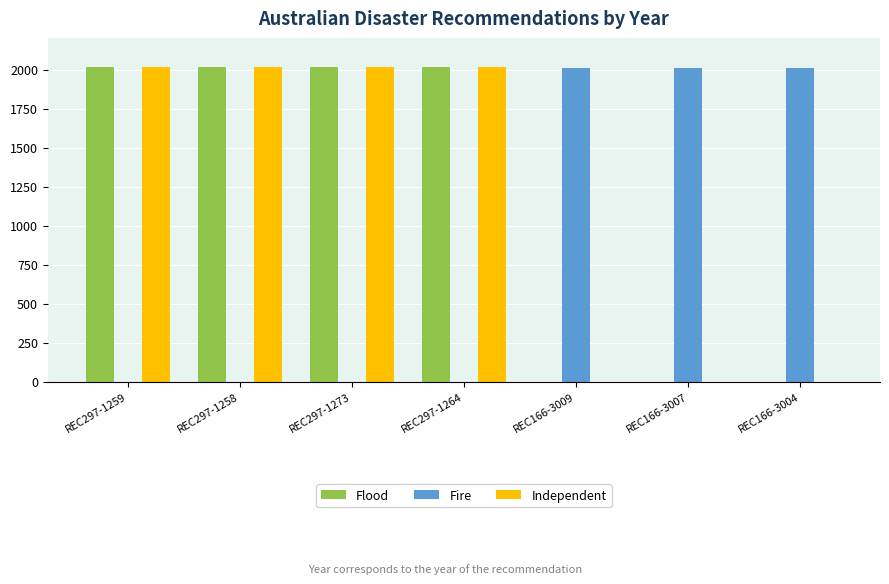

What is the maximum value shown in the chart?

2017